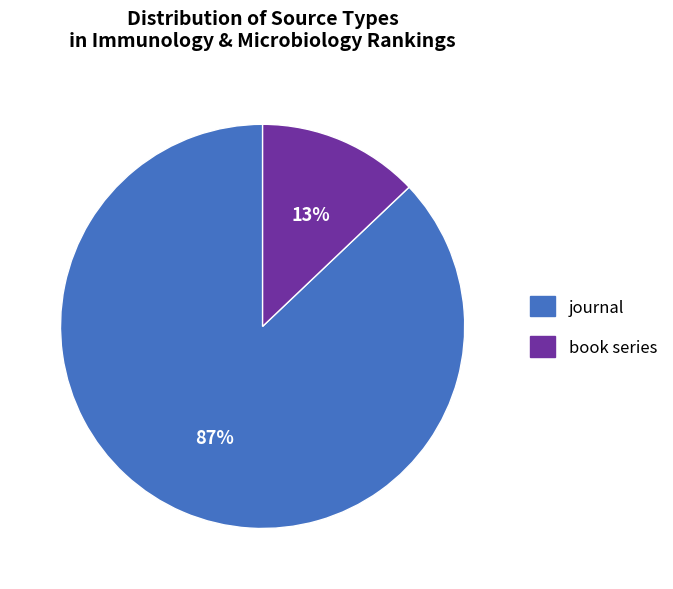

Which has a higher value, journal or book series?

journal